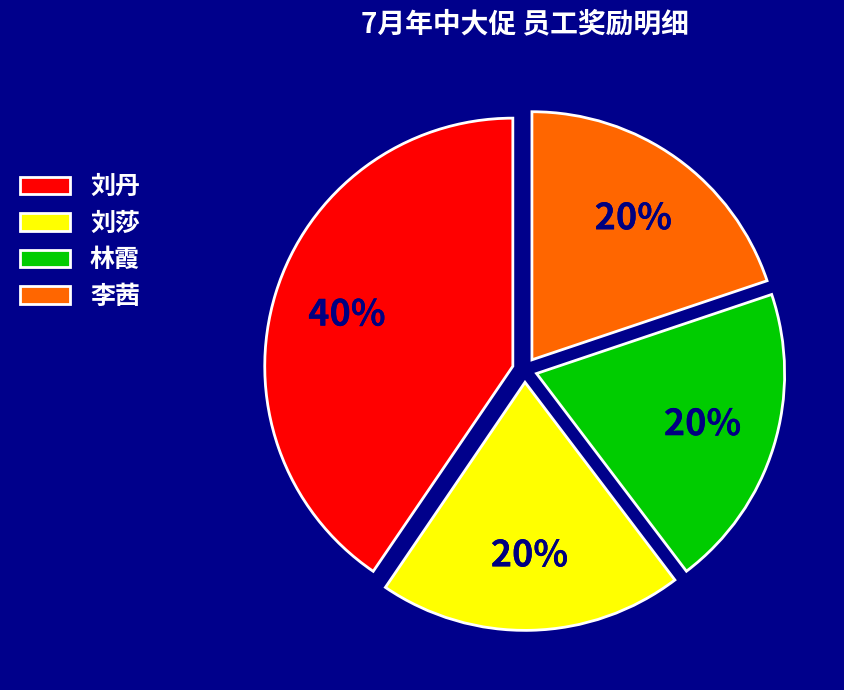

To the nearest percent, what percentage of the pie is 林霞?

20%